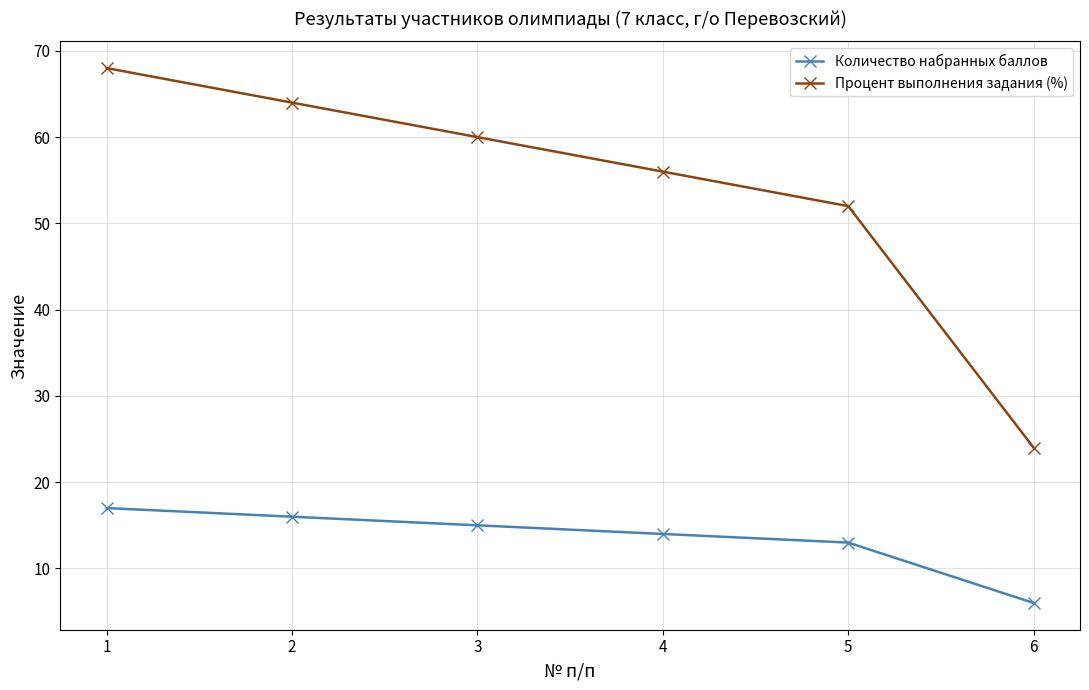

What is the value of the Количество набранных баллов point at the 3rd from the left?

15.0